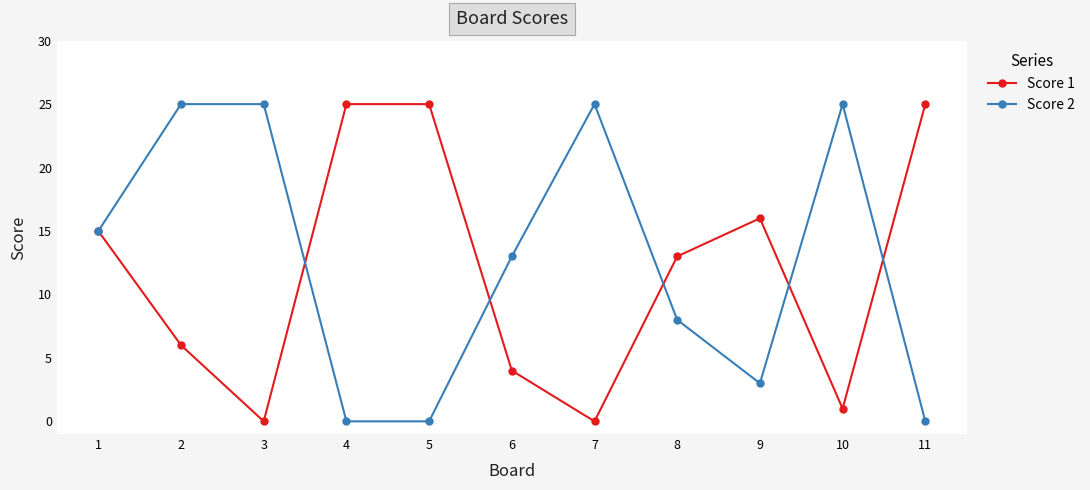

What is the spread (max minus min) of values at 10?

24